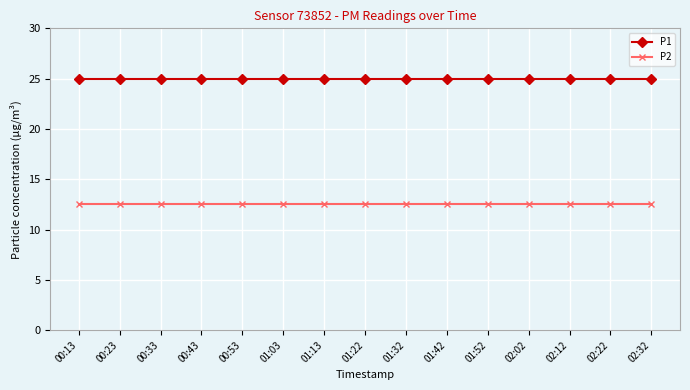

List the series in order of their peak value, lowest first.

P2, P1